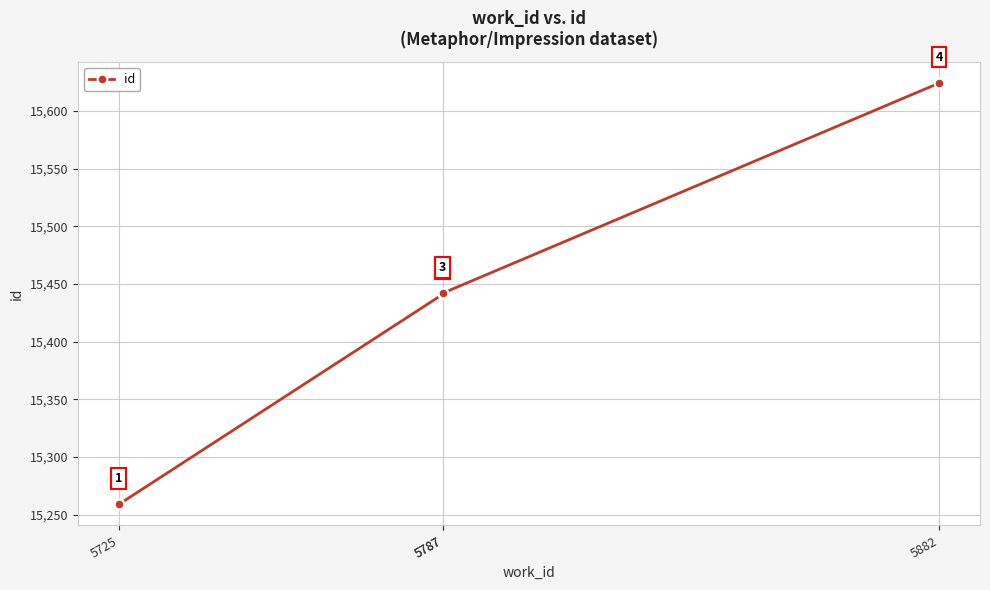

Which has a higher value, 5787 or 5725?

5787